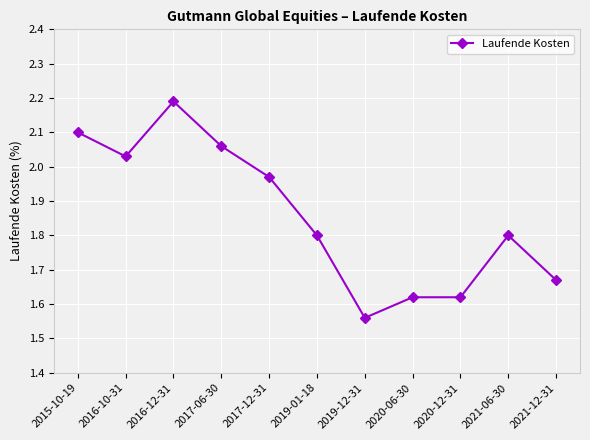

True or false: the data shows 1.0 at 2016-10-31.

False